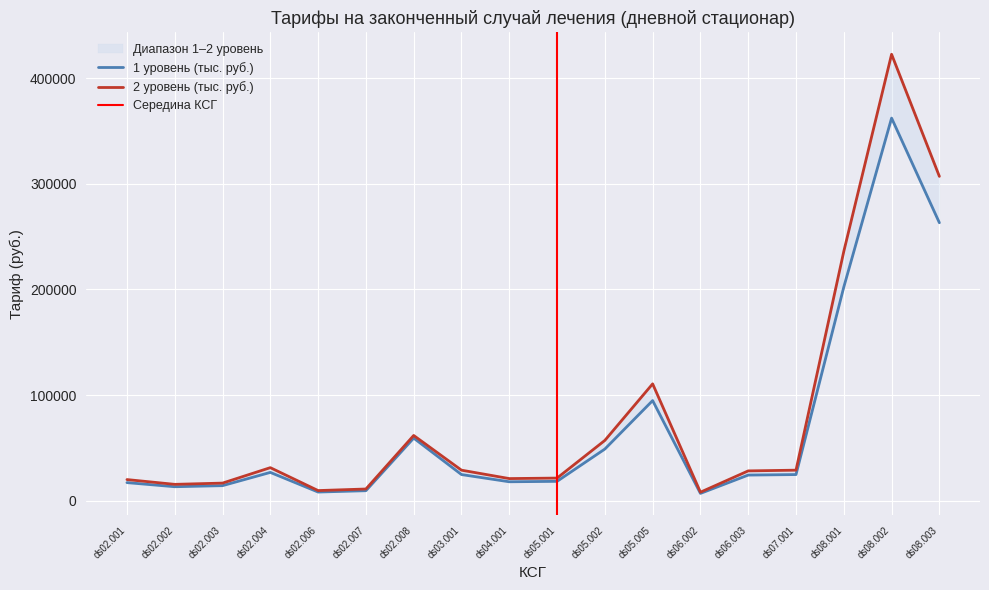

What is the spread (max minus min) of values at ds05.005?

15820.1